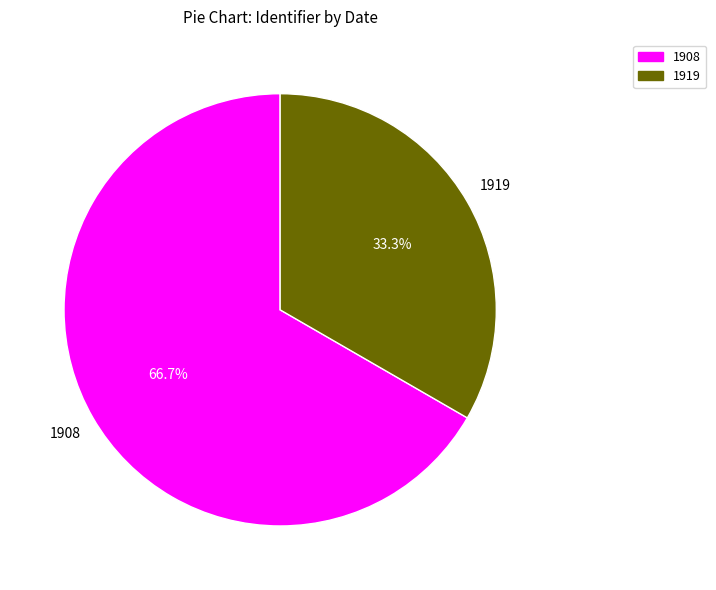

Count the number of slices in the pie.

2